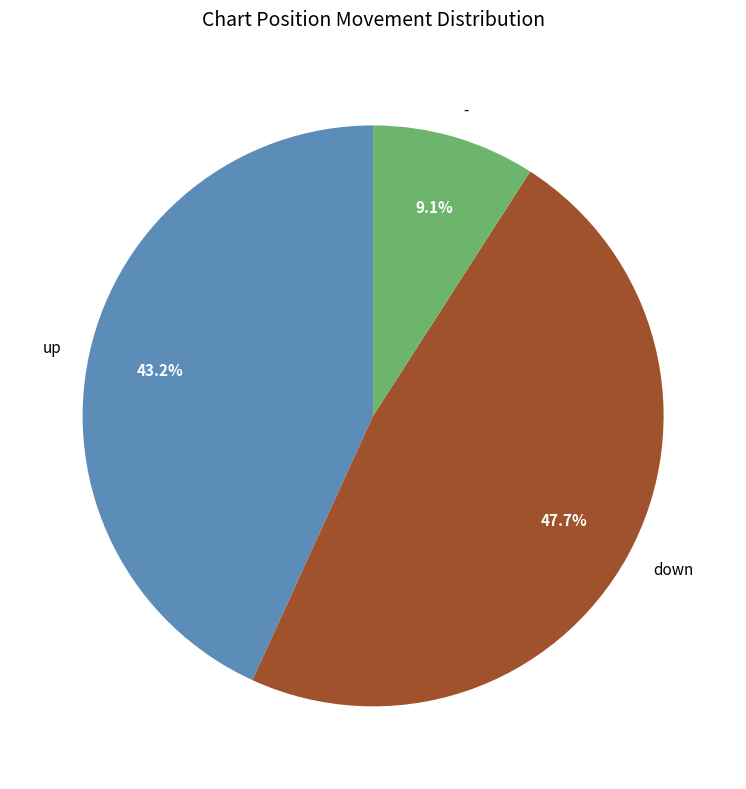

Which category has the biggest portion of the pie?

down